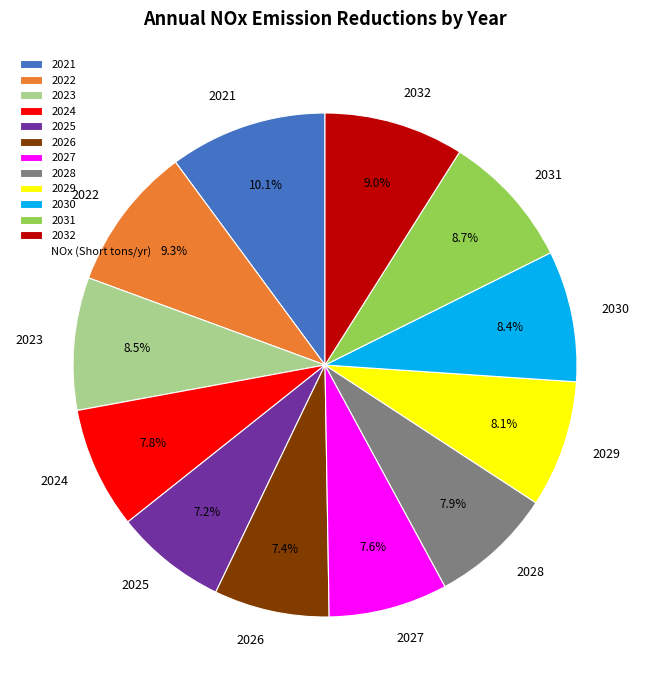

To the nearest percent, what portion does 2026 represent?

7%